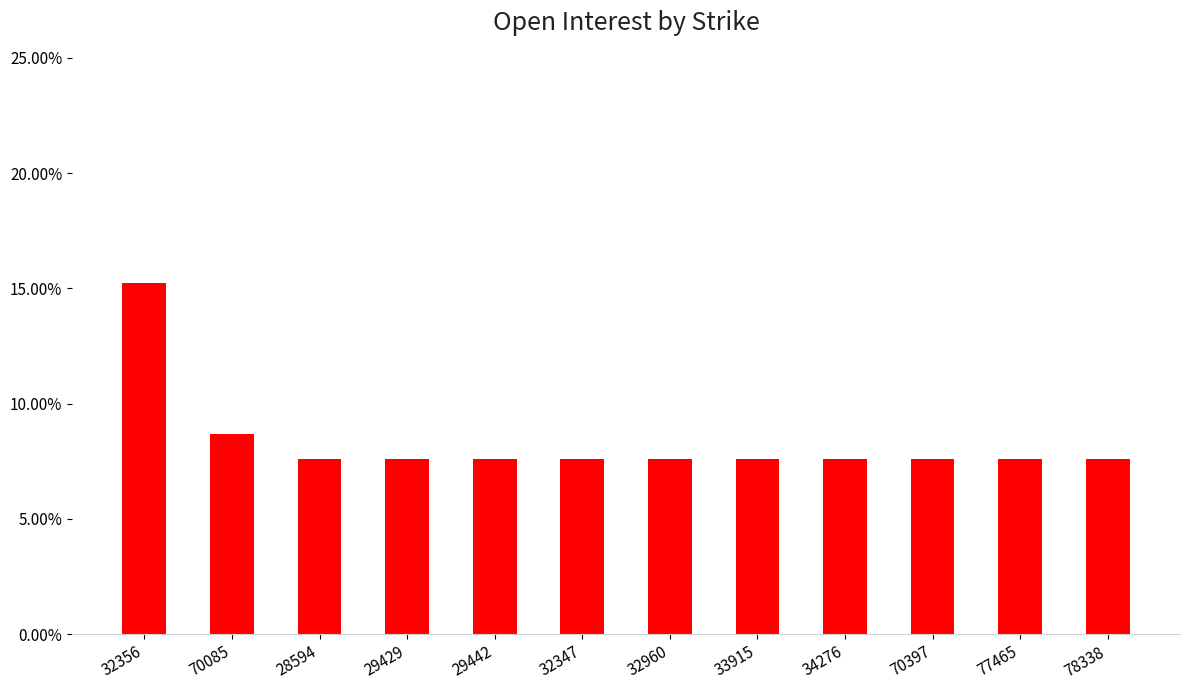

Are the bars horizontal?

No